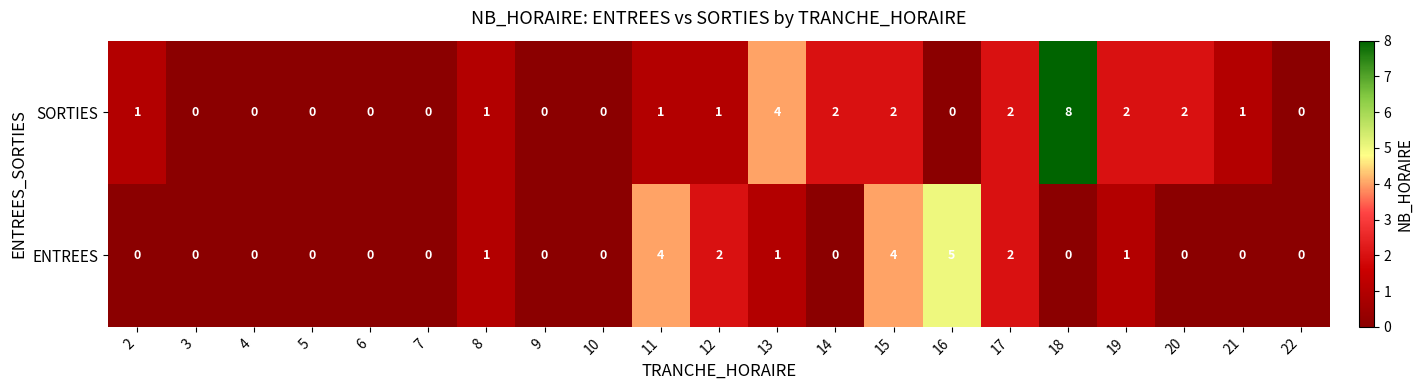

At 20, list the series in order from smallest to largest.

ENTREES, SORTIES